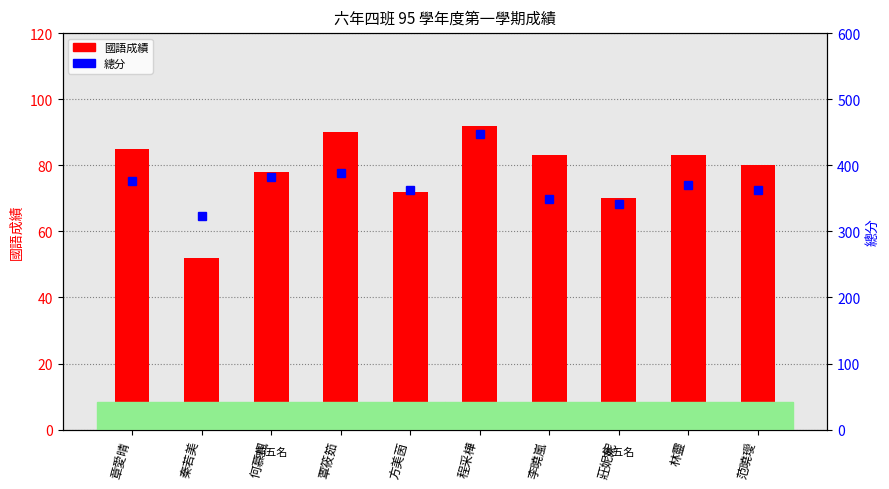

Reading left to right, what are all the values shown in this chart?

國語成績: 85	52	78	90	72	92	83	70	83	80
總分: 376	323	383	389	362	448	349	342	370	363